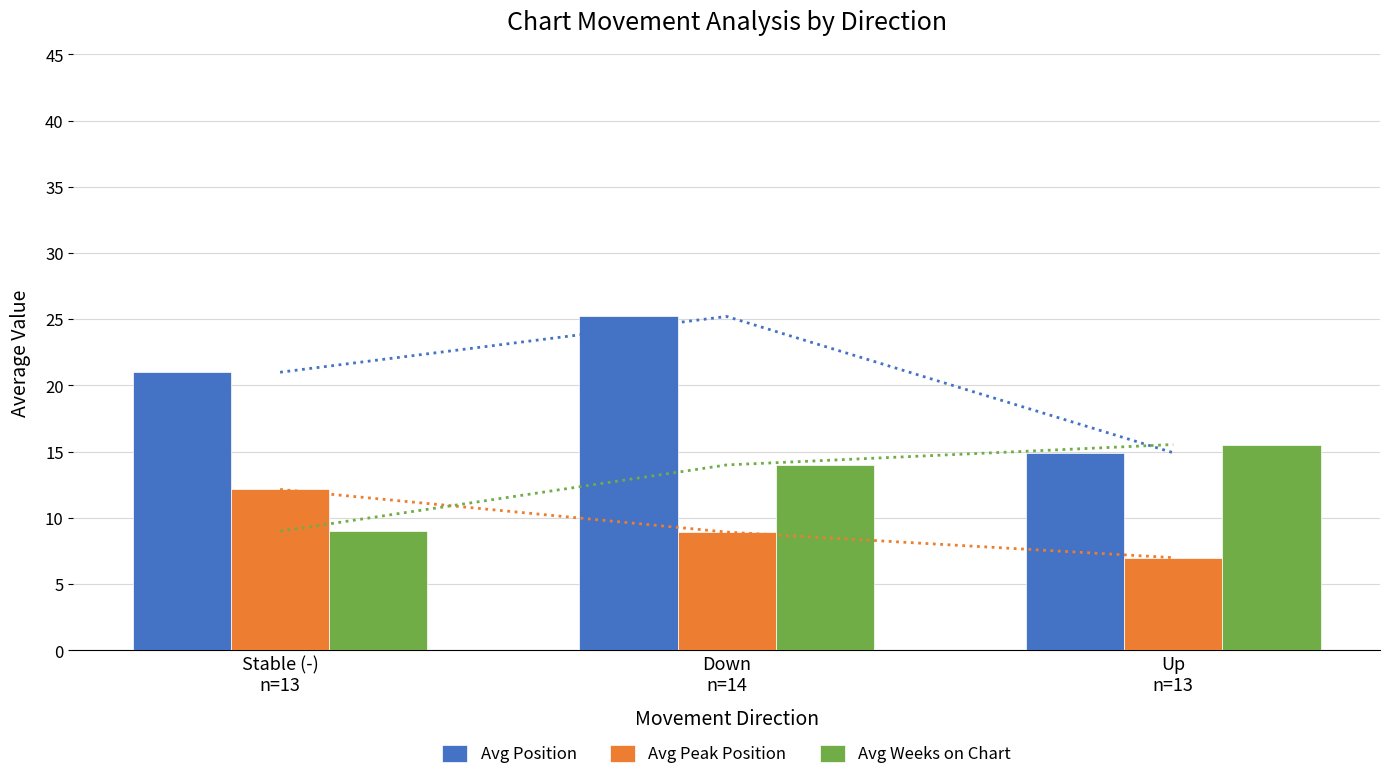

Which series has the largest total across all categories?

Avg Position